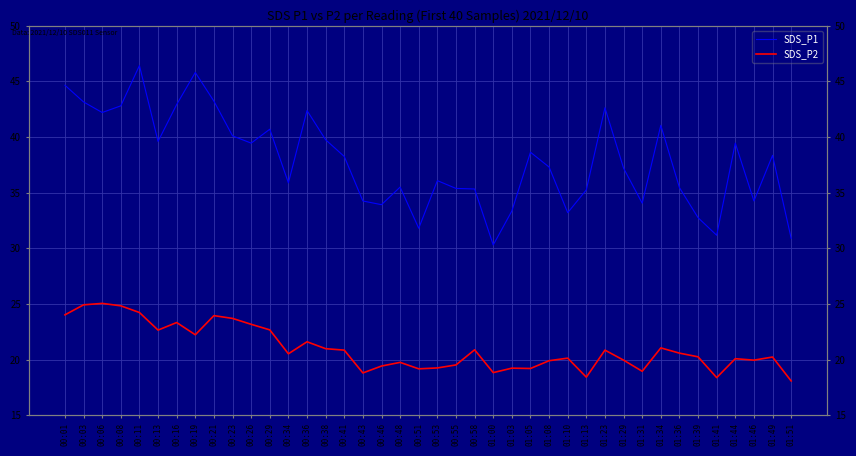

Reading left to right, list all the values displayed in this chart.

SDS_P1: 44.6	43.1	42.2	42.8	46.4	39.6	42.9	45.8	43.2	40.1	39.5	40.7	35.9	42.4	39.8	38.2	34.2	33.9	35.5	31.8	36.1	35.4	35.3	30.3	33.4	38.6	37.3	33.2	35.2	42.6	37.2	34.0	41.0	35.5	32.8	31.2	39.5	34.2	38.4	30.9
SDS_P2: 24.0	24.9	25.1	24.8	24.2	22.6	23.3	22.2	23.9	23.7	23.2	22.7	20.5	21.6	21.0	20.9	18.8	19.4	19.8	19.2	19.2	19.5	20.9	18.8	19.2	19.2	19.9	20.1	18.4	20.9	19.9	18.9	21.1	20.6	20.2	18.4	20.1	19.9	20.2	18.1